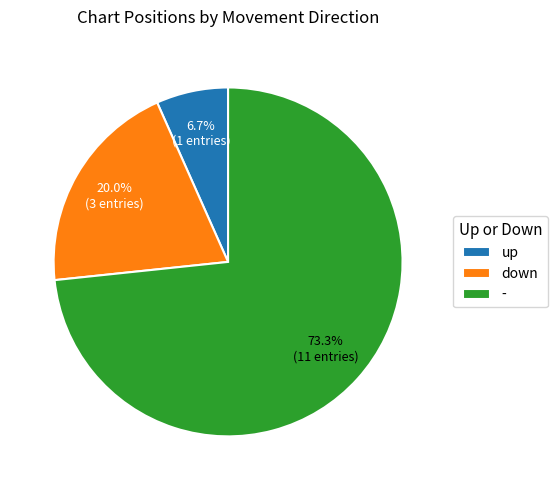

To the nearest percent, what percentage of the pie is up?

7%